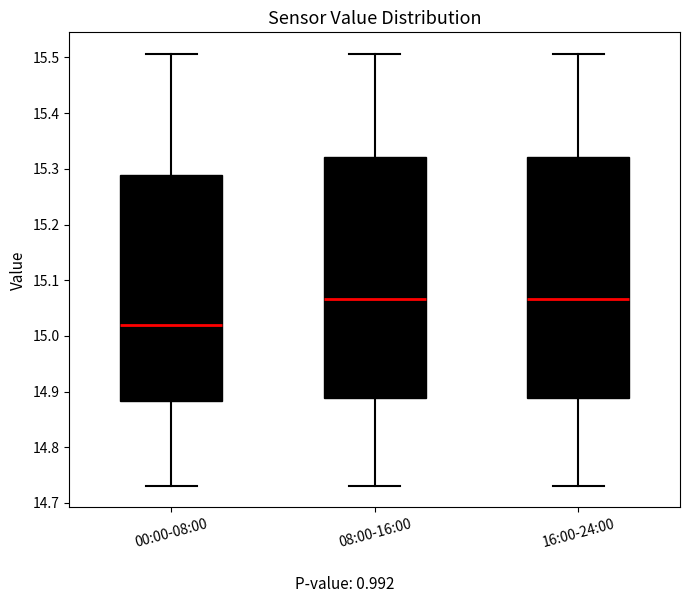

Reading left to right, read every box against the y-axis: the position of its median line, the range the box covers, and the ends of its whiskers. The values are not printed on the chart, so give them approximately, as read against the axis.

00:00-08:00: median 15.02, box 14.88 to 15.29, whiskers 14.73 to 15.51
08:00-16:00: median 15.07, box 14.89 to 15.32, whiskers 14.73 to 15.51
16:00-24:00: median 15.07, box 14.89 to 15.32, whiskers 14.73 to 15.51